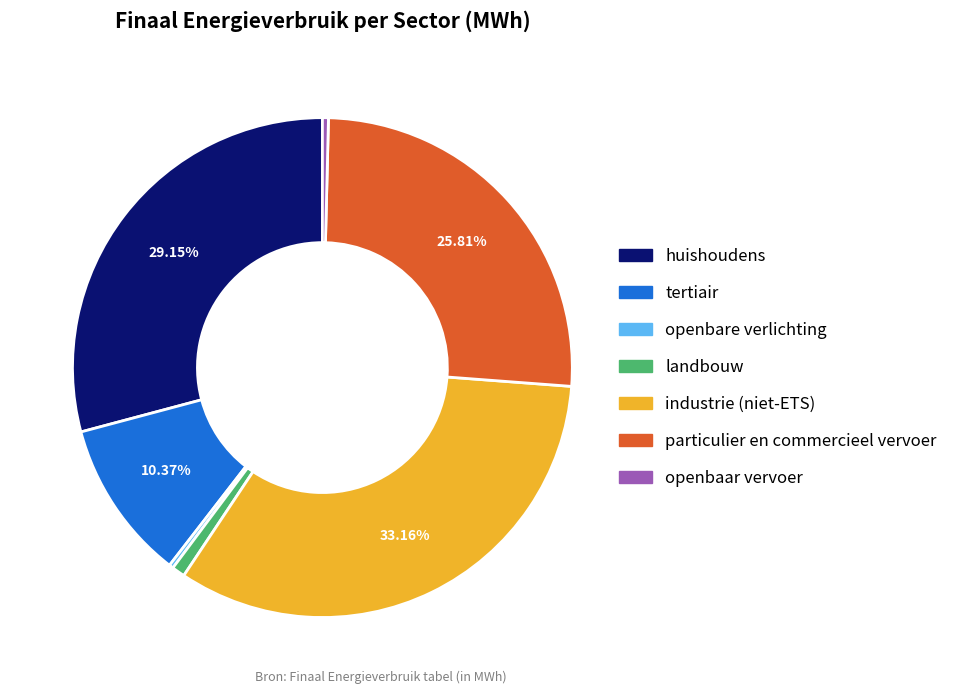

Which slice is the largest?

industrie (niet-ETS)